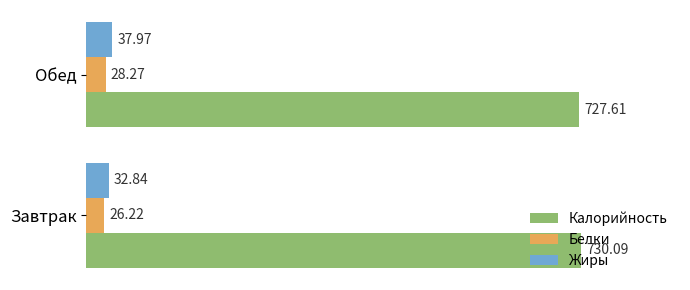

Which series has the widest spread of values?

Жиры